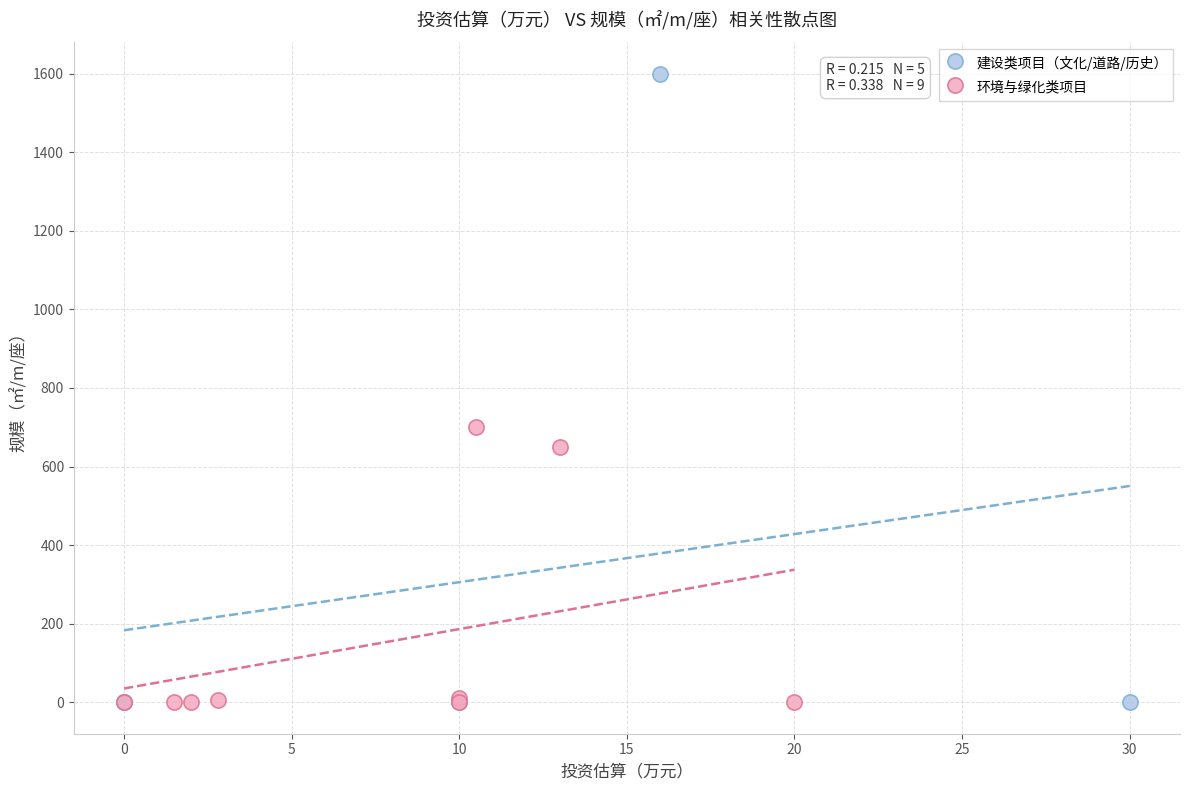

Which series has the widest spread of Y values?

建设类项目（文化/道路/历史）